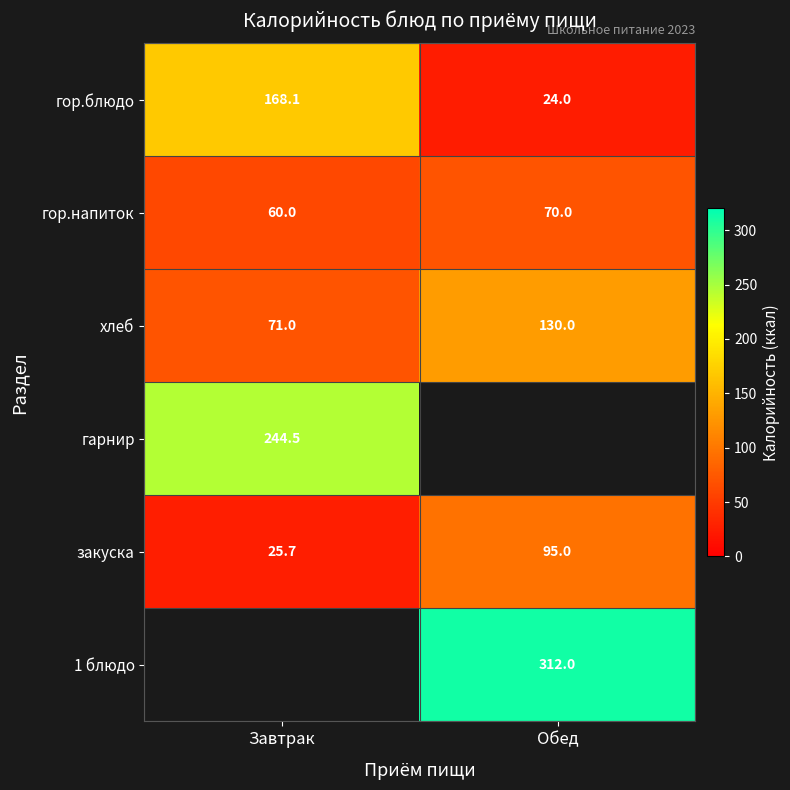

What is the spread (max minus min) of values at Обед?

288.0